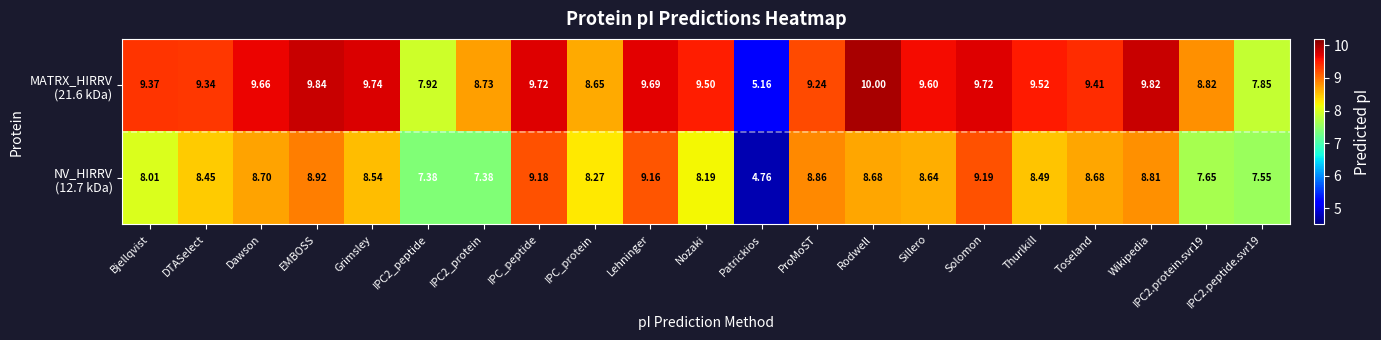

At which category is the sum across all series the highest?

Solomon